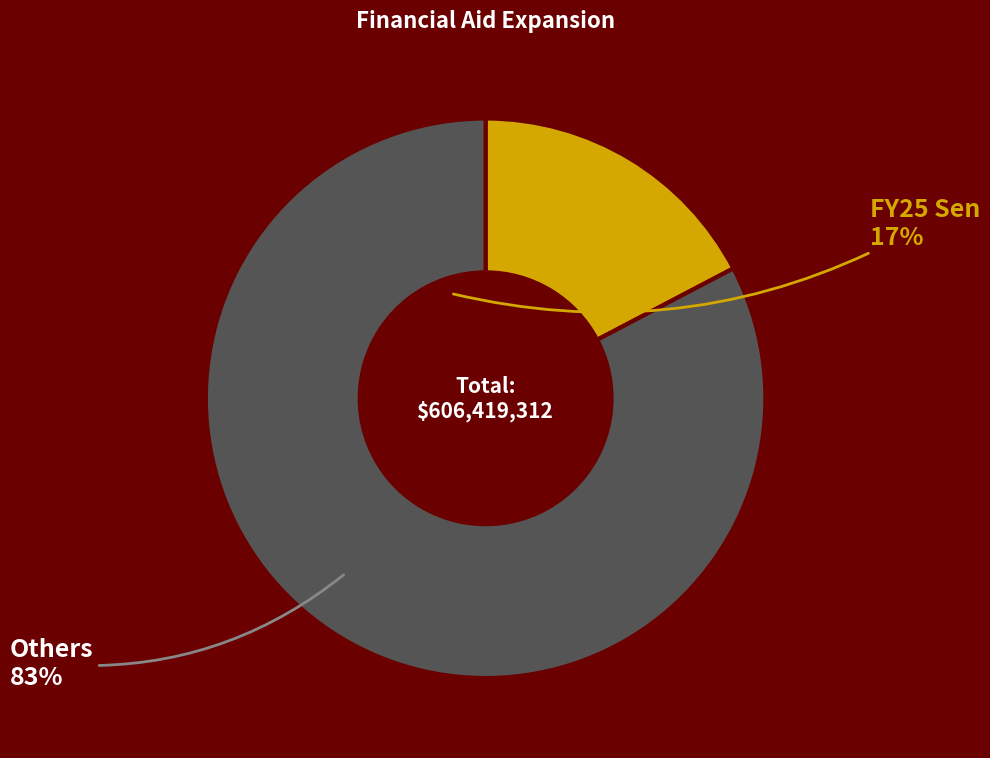

Is there any slice that represents more than half of the pie?

Yes